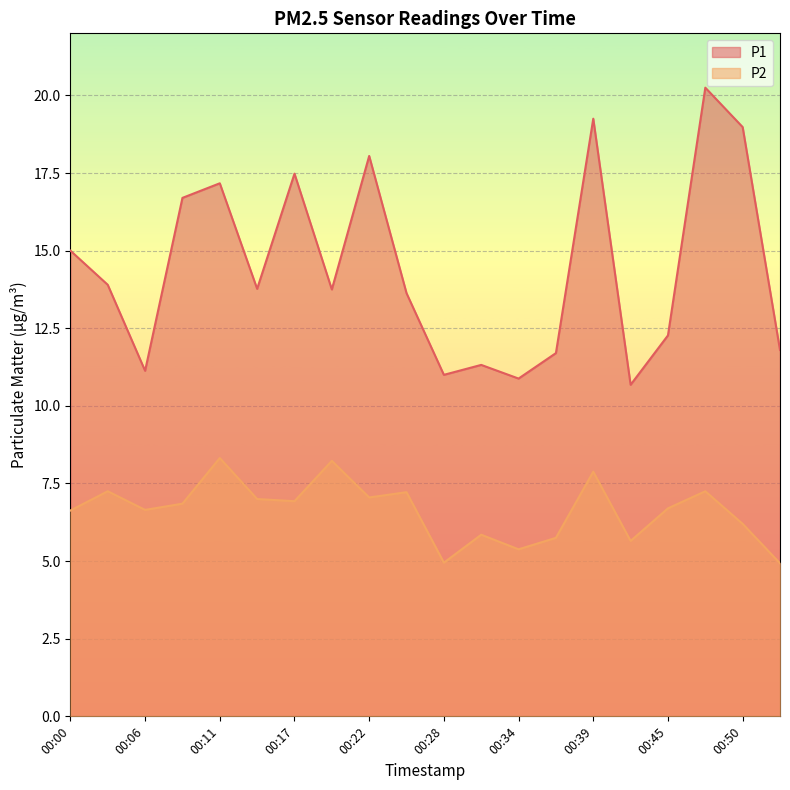

Which has a higher value, 00:34 or 00:11?

00:11